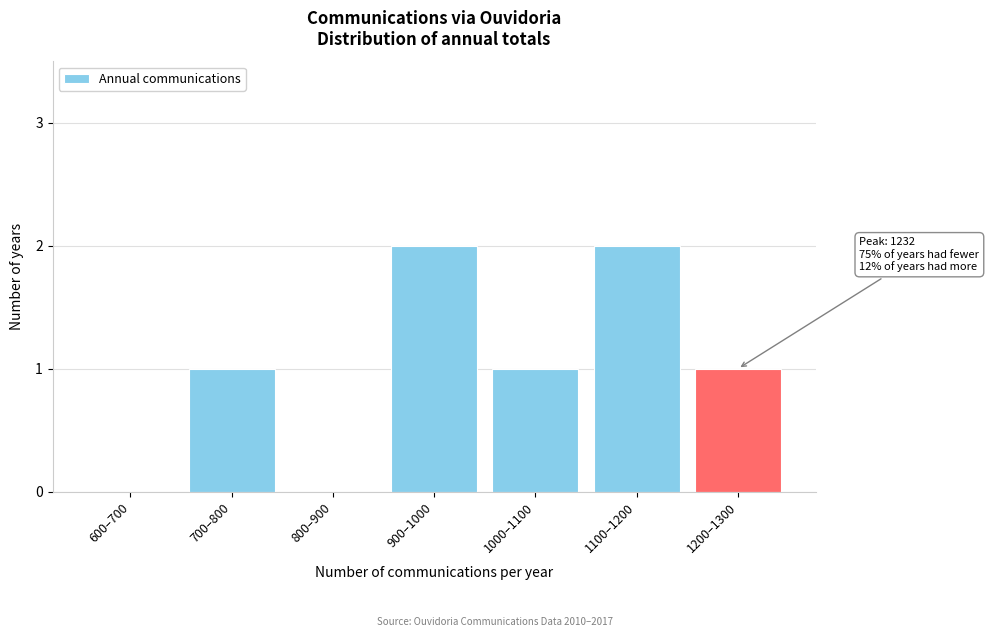

Reading right to left, list all the values displayed in this chart.

1200–1300=1	1100–1200=2	1000–1100=1	900–1000=2	800–900=0	700–800=1	600–700=0